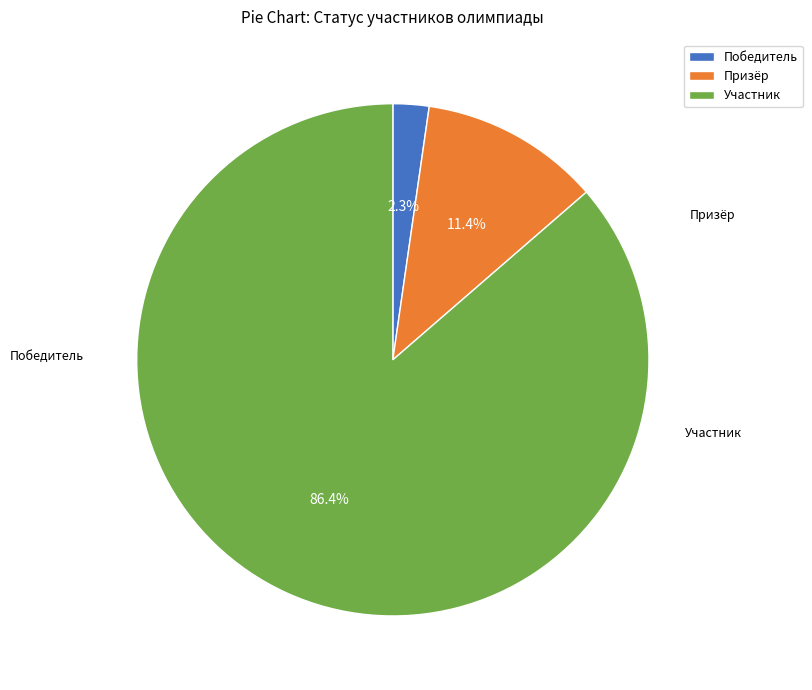

What is the largest slice in the pie chart?

Участник